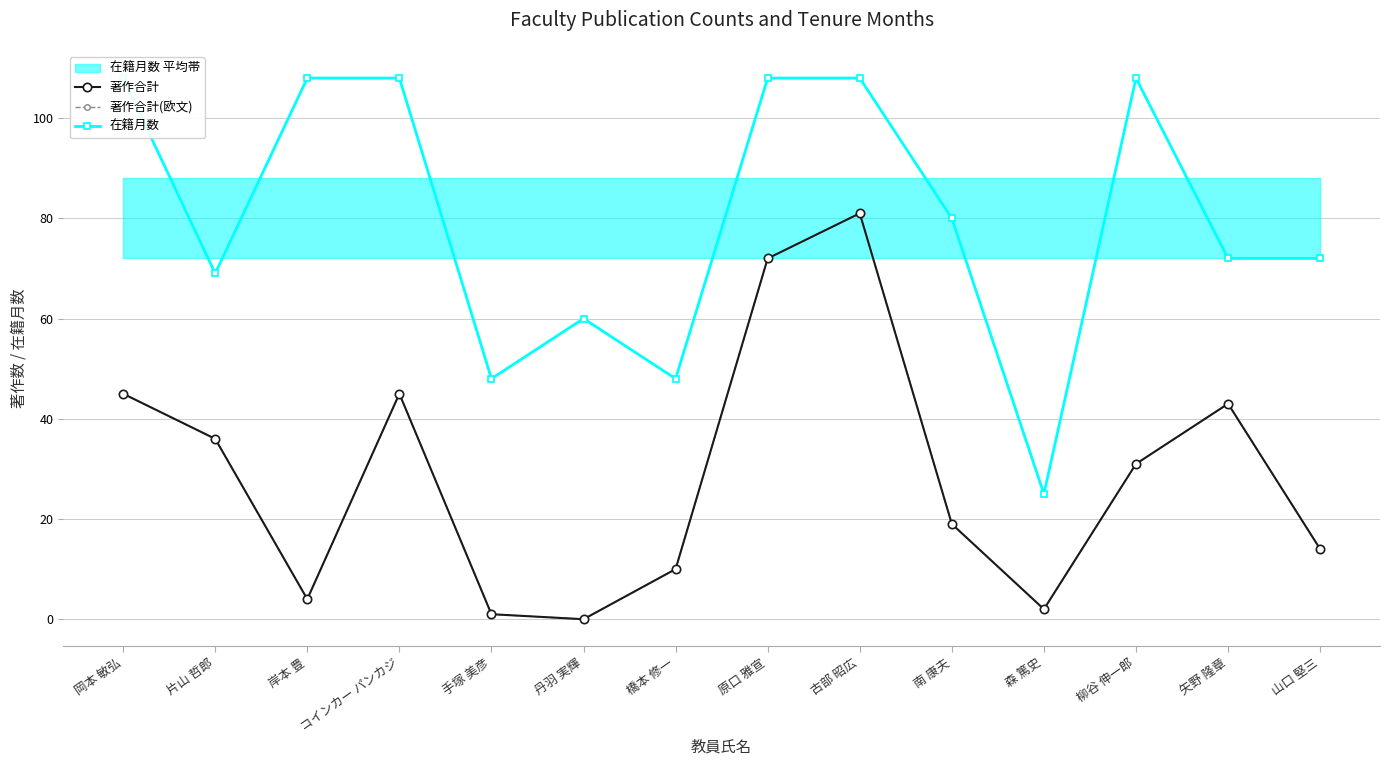

At which label does 著作合計 first exceed 31?

岡本 敏弘